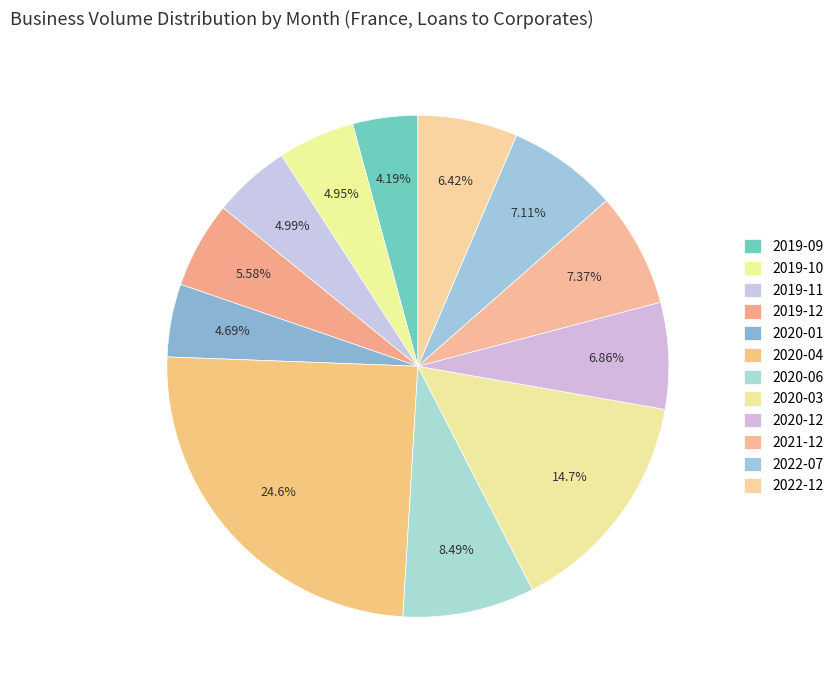

Rank the categories by value from highest to lowest.

2020-04, 2020-03, 2020-06, 2021-12, 2022-07, 2020-12, 2022-12, 2019-12, 2019-11, 2019-10, 2020-01, 2019-09